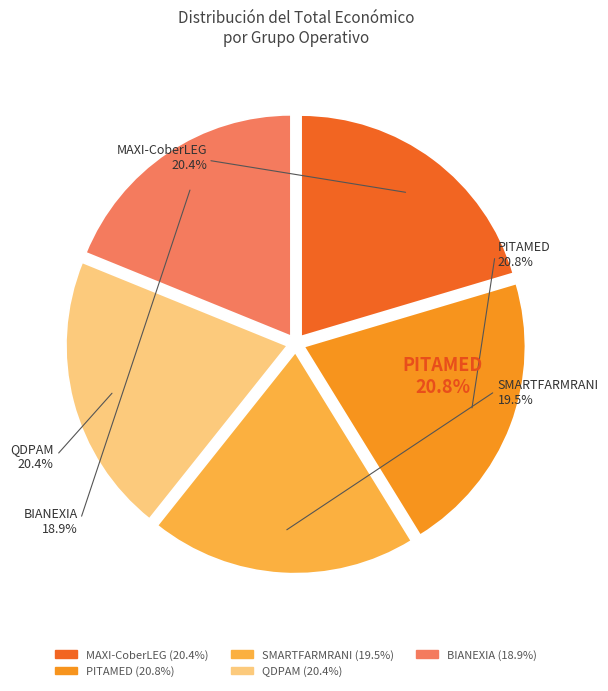

Which category has the smallest portion of the pie?

BIANEXIA